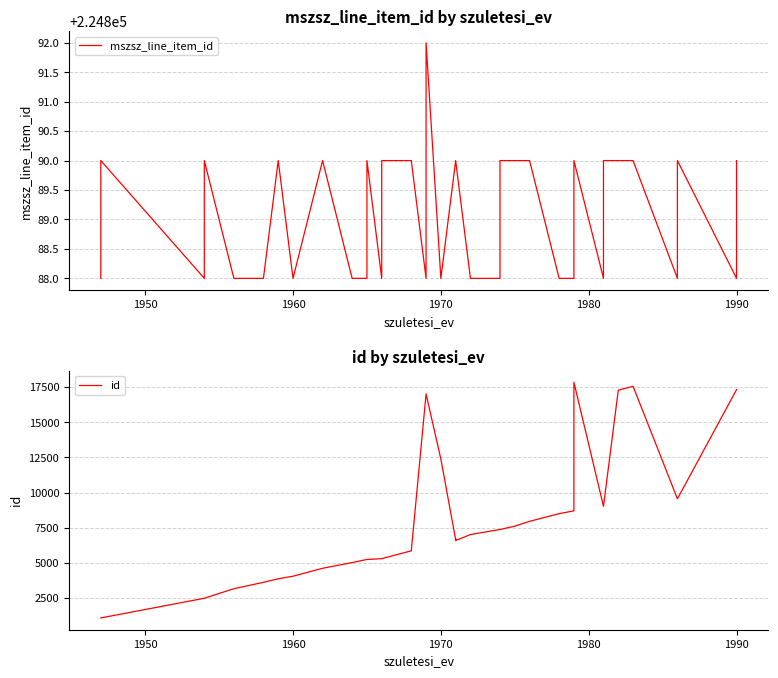

True or false: mszsz_line_item_id and id intersect in this chart.

False